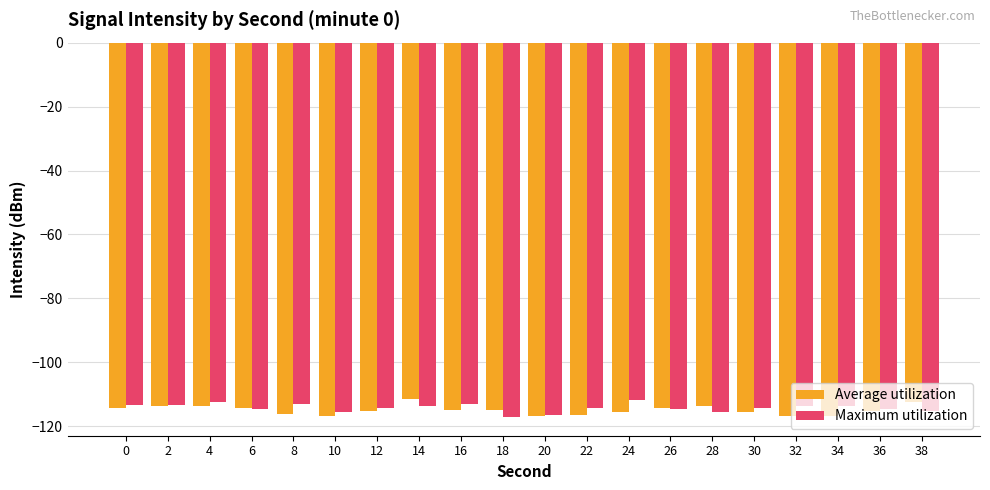

What is the value of the Average utilization bar at the 14th from the left?

-114.3